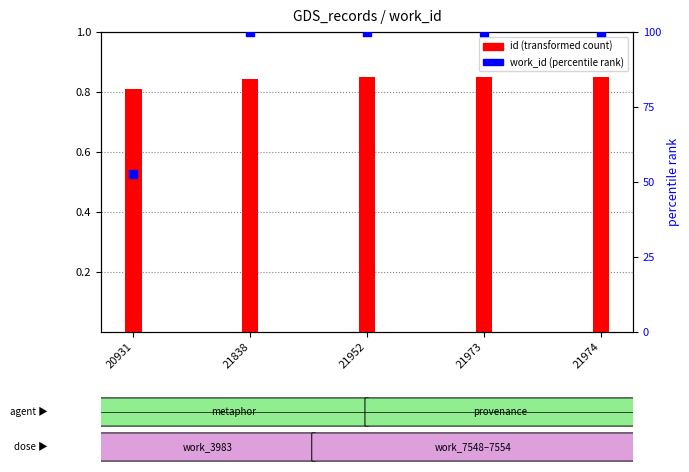

Which series has the largest total across all categories?

work_id (percentile rank)